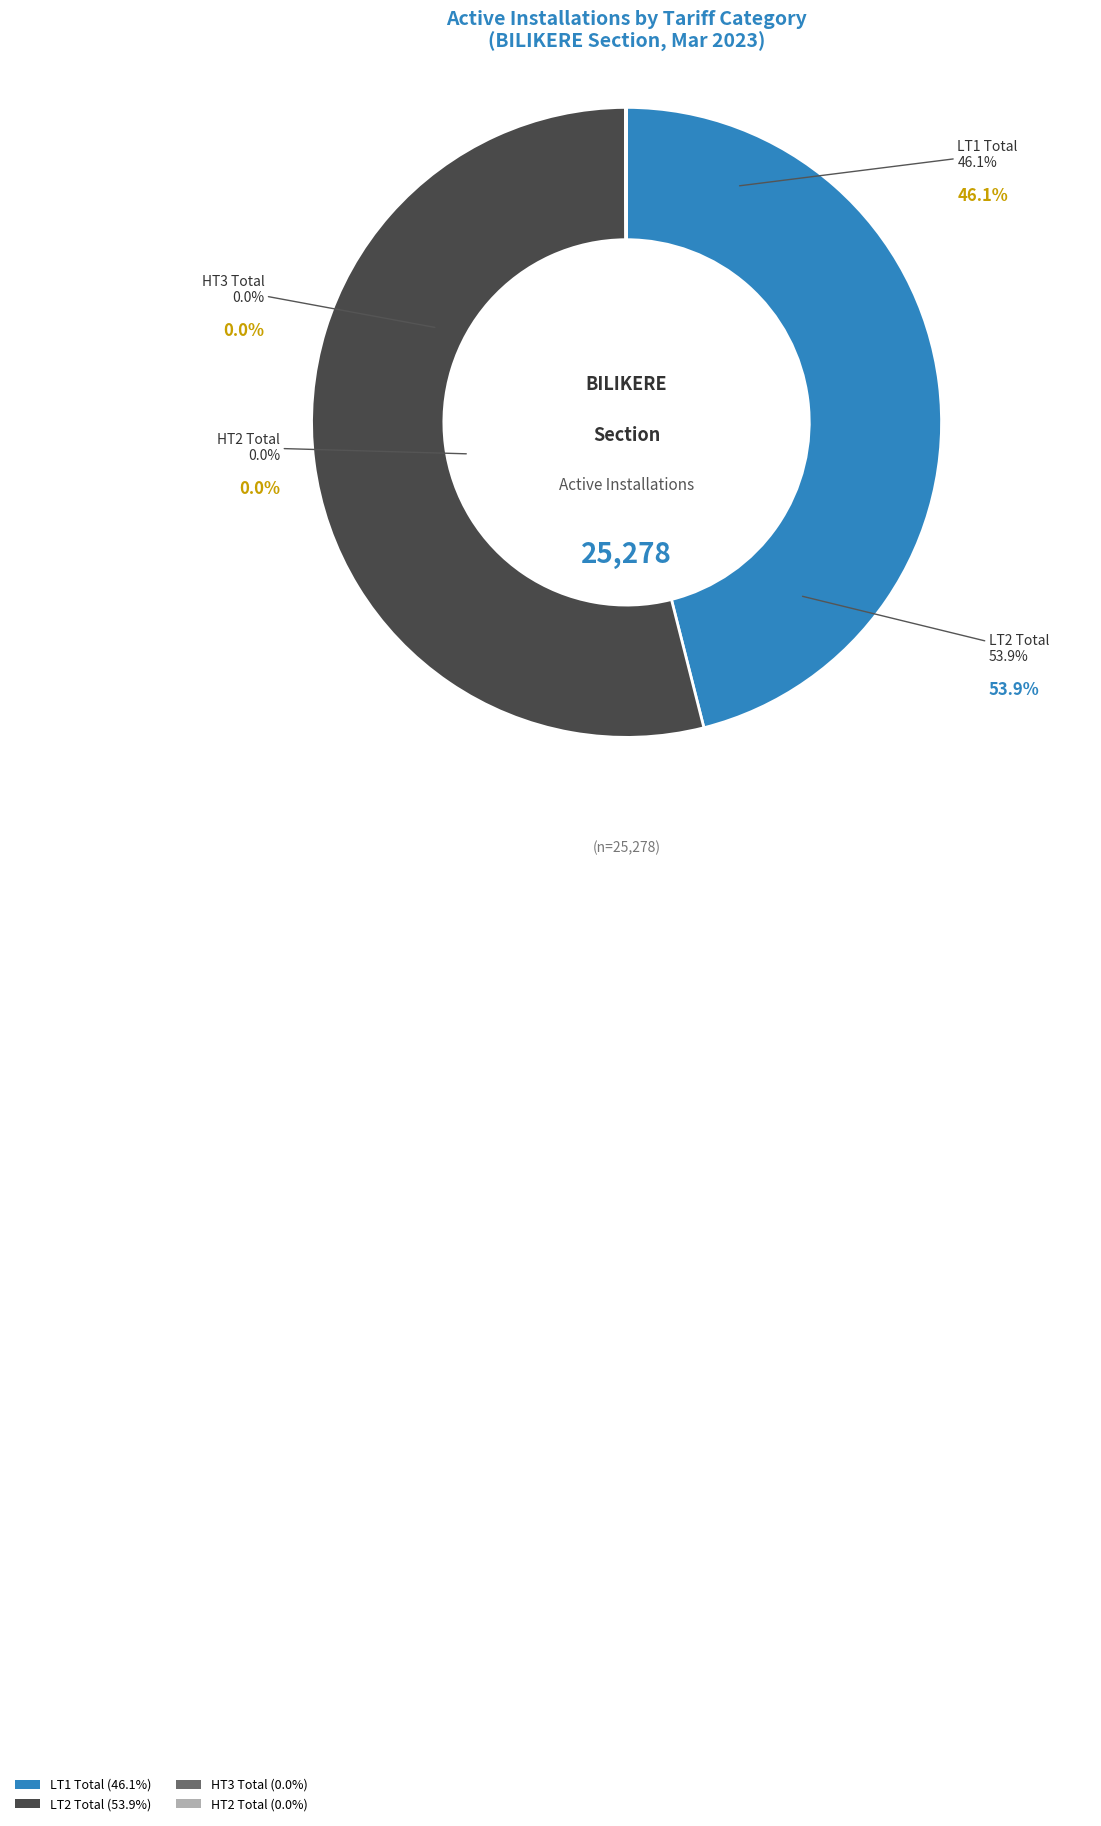

What is the total percentage of HT3 Total and LT1 Total?

46.1%